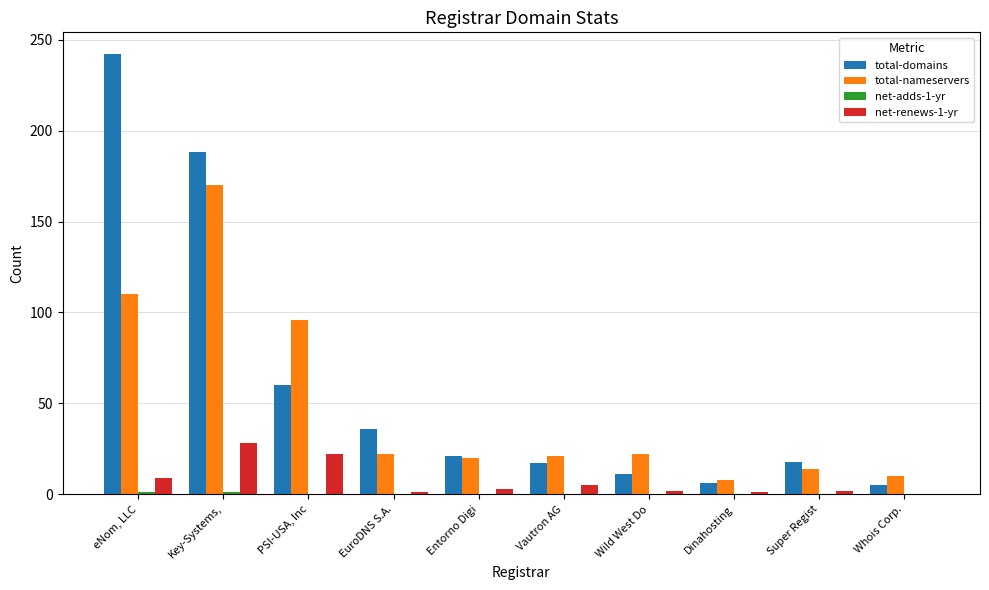

At which category is the sum across all series the highest?

Key-Systems,